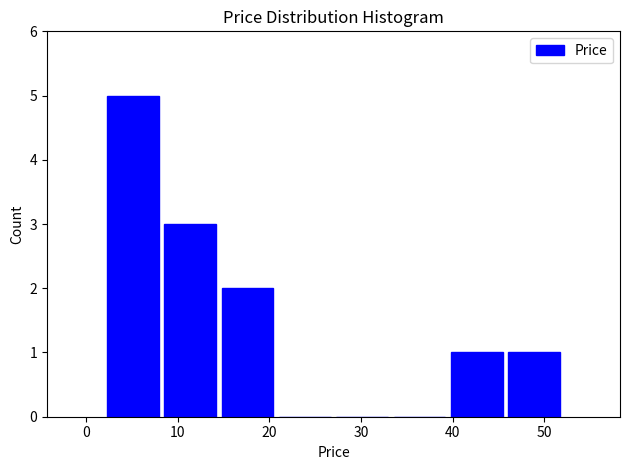

Which range on the x-axis has the tallest bar?

2 to 8